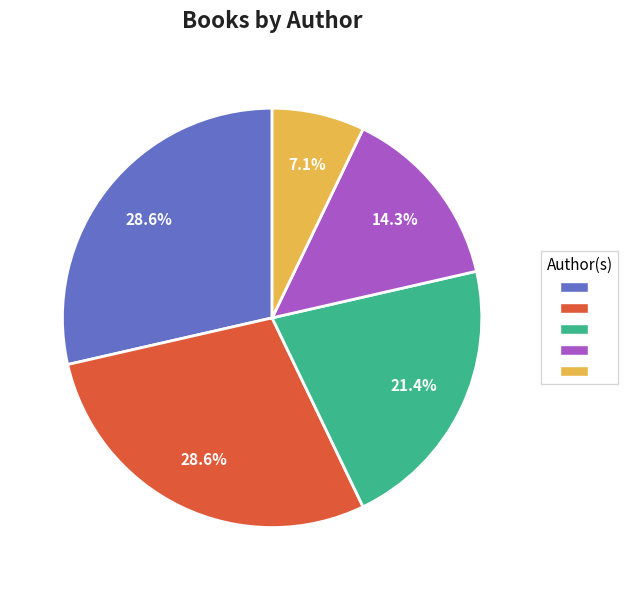

Does any single category account for the majority?

No